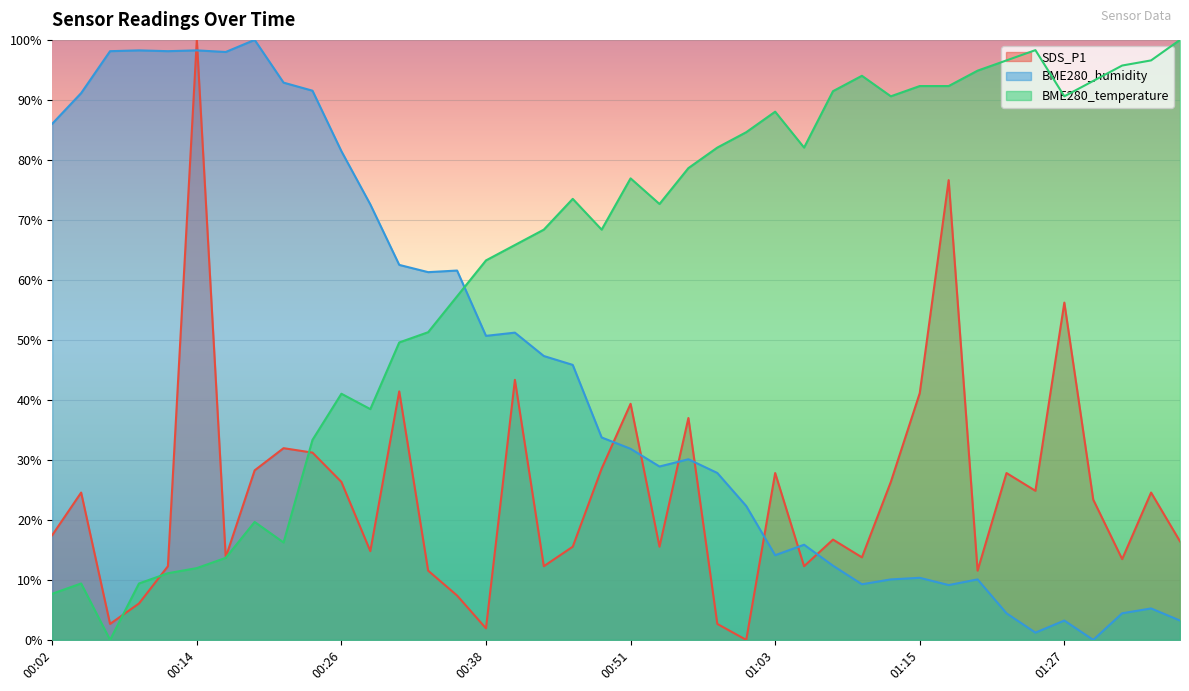

What value does the BME280_temperature series have at 01:03?

88.0